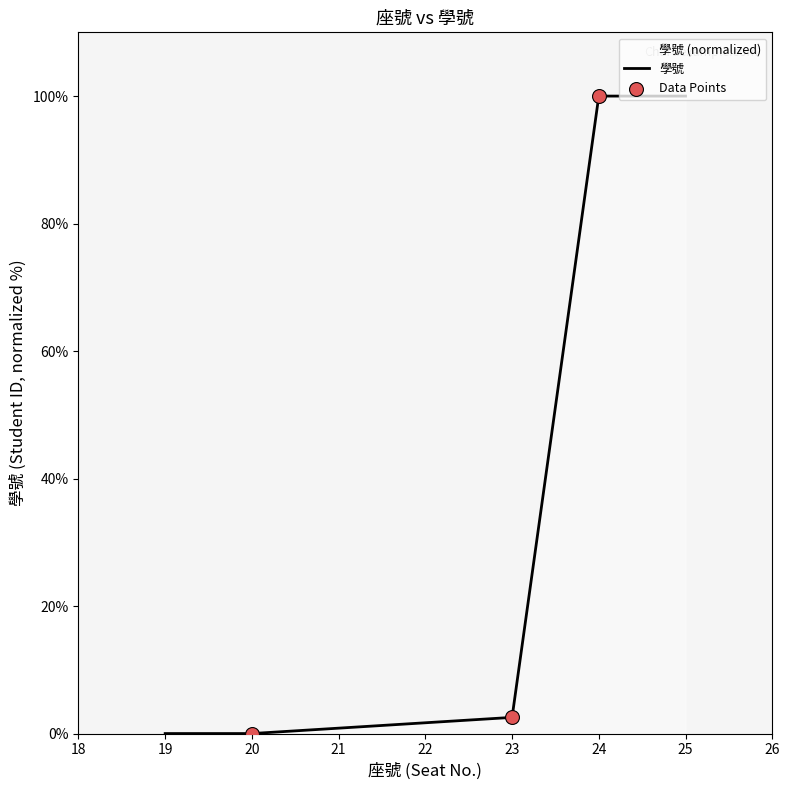

What is the change in value from 20 to 23?

+2.5